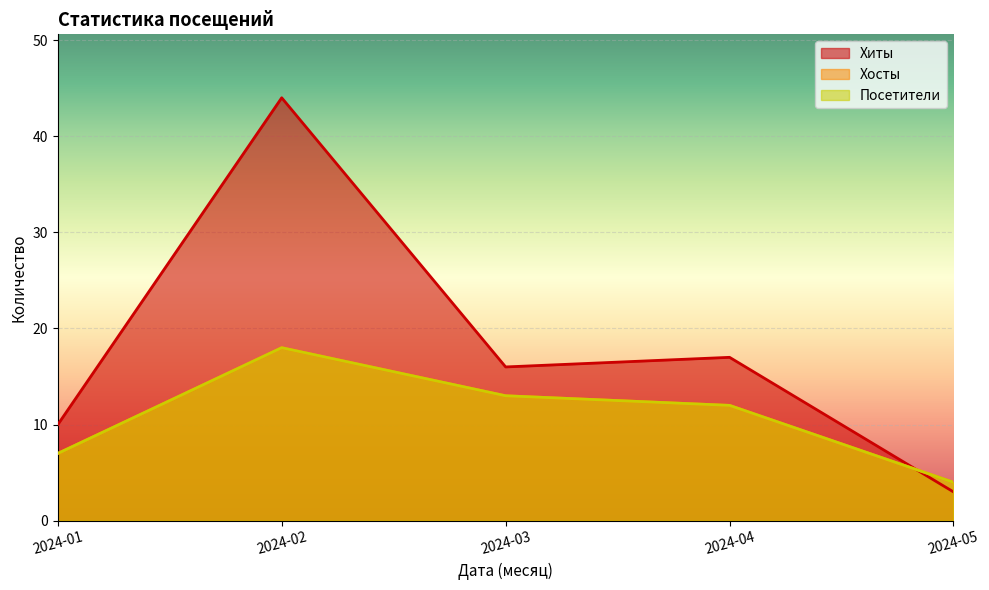

Which category has the highest value in the Хиты series?

2024-02